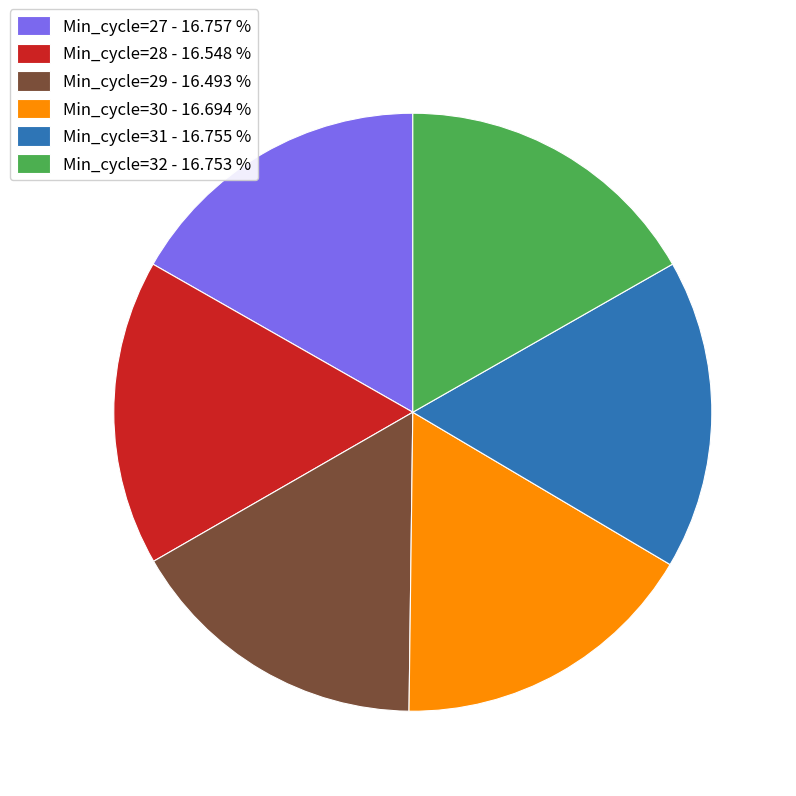

Is Min_cycle=28 - 16.548 % the majority of the pie?

No